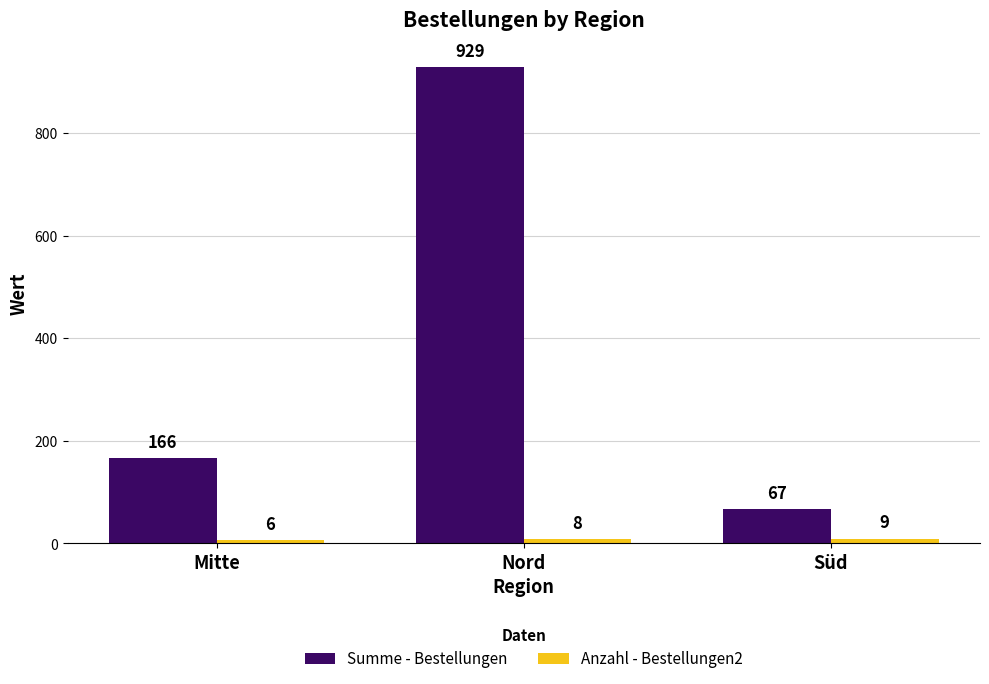

How many bars are there in each group?

2